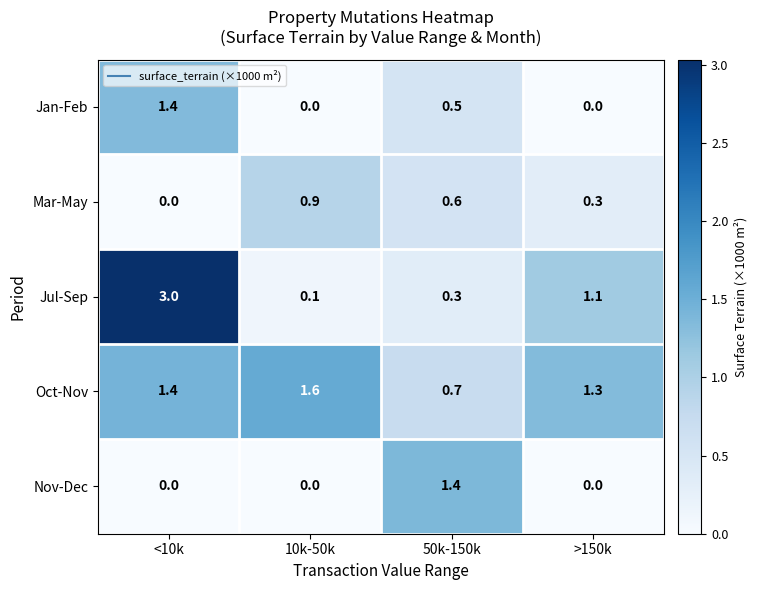

Is it true that Mar-May equals 0.6 at 50k-150k?

True